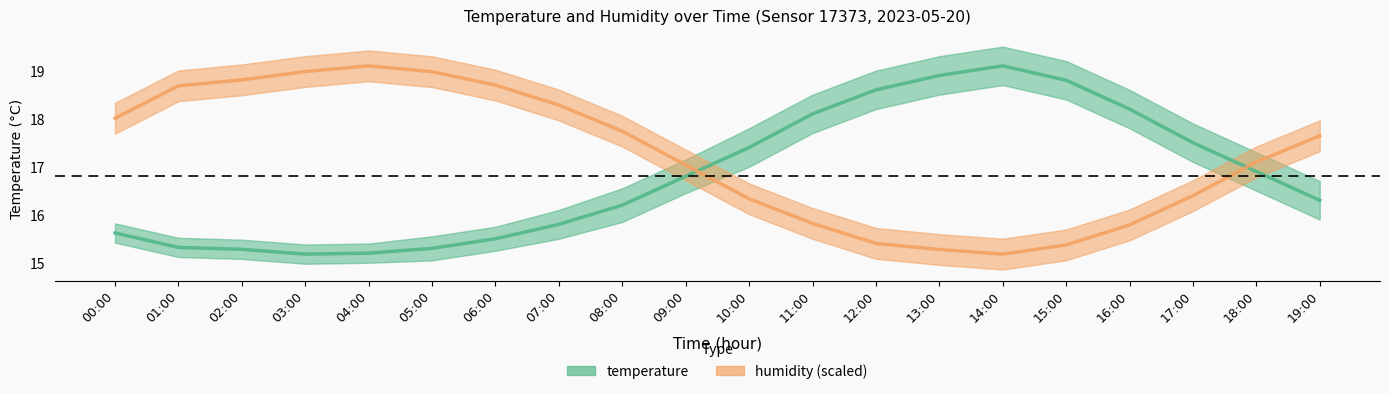

Count the number of data series in this chart.

2